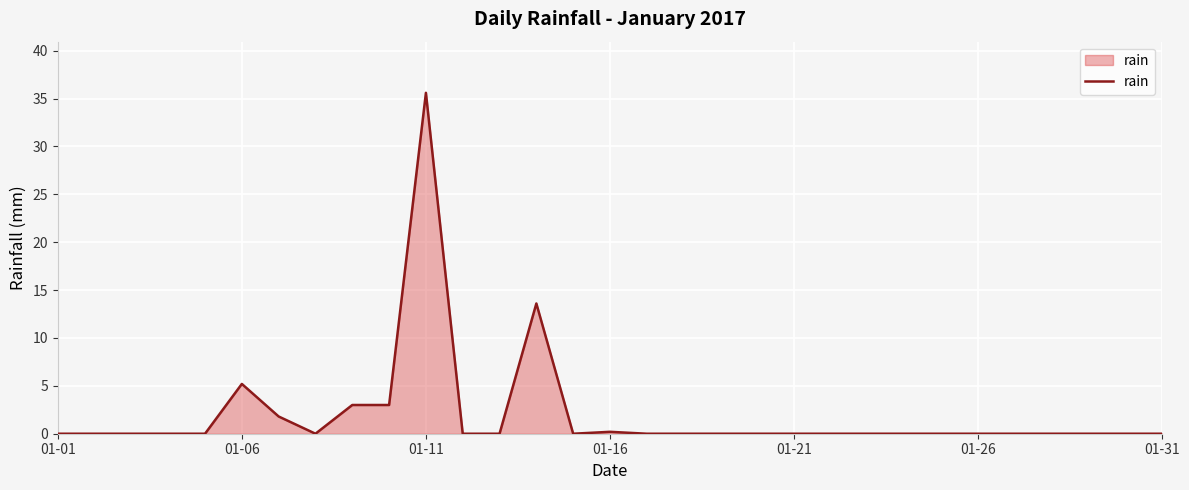

What is the maximum value shown in the chart?

35.6